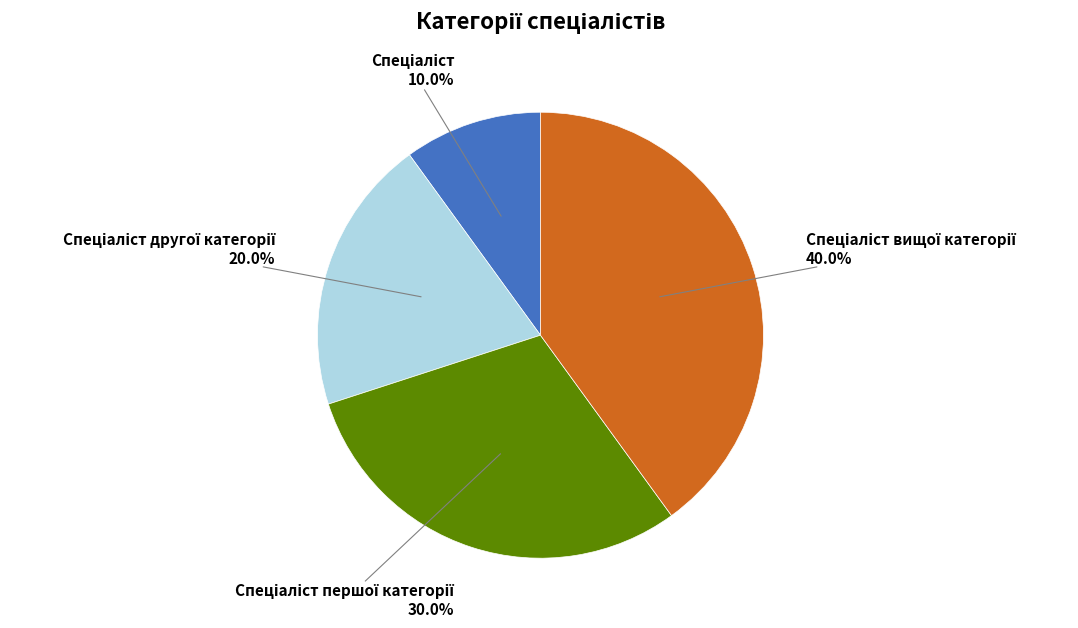

Does any single category account for the majority?

No